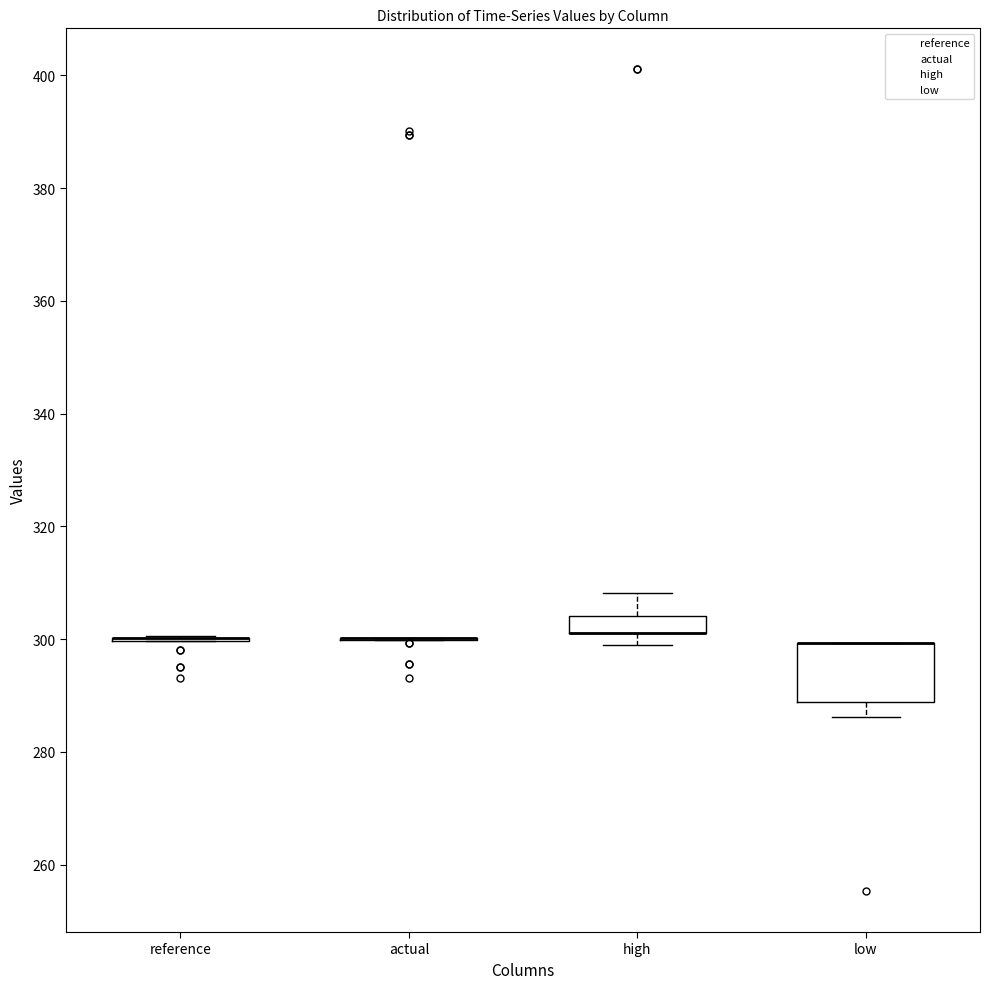

Reading left to right, transcribe this box plot: for each box, give where its median line is, the range the box spans, and where its two whiskers end, as read against the y-axis. The values are not printed on the chart, so give them approximately, as read against the axis.

reference: box collapsed to a line at 300, whiskers 300 to 300
actual: box collapsed to a line at 300, whiskers 300 to 300
high: median 302 (drawn on the box's lower edge), box 302 to 304, whiskers 300 to 308
low: median 300 (drawn on the box's upper edge), box 288 to 300, whiskers 286 to 300